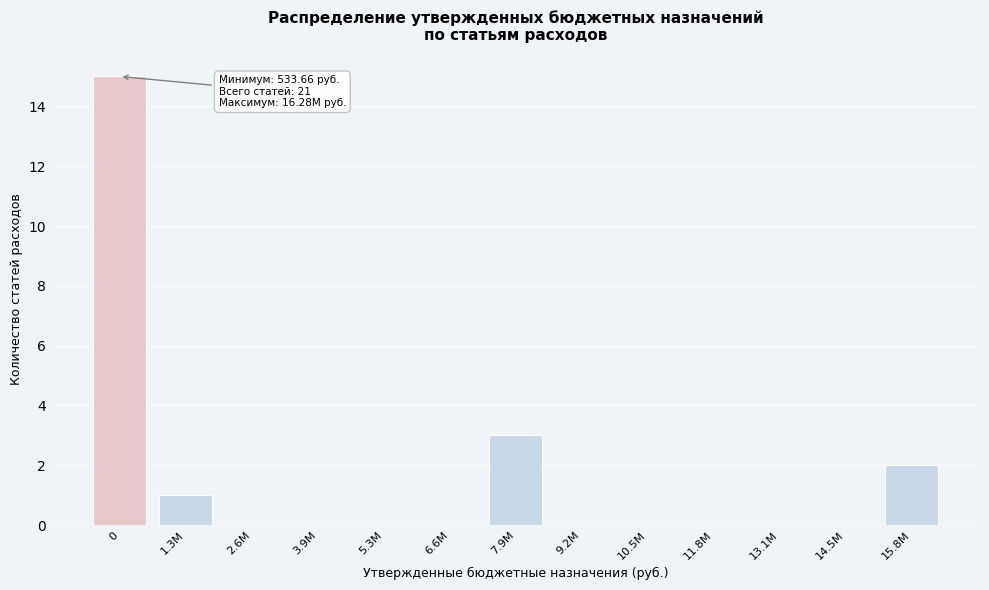

Reading left to right, extract all data points from this chart.

0=15	1.3M=1	2.6M=0	3.9M=0	5.3M=0	6.6M=0	7.9M=3	9.2M=0	10.5M=0	11.8M=0	13.1M=0	14.5M=0	15.8M=2